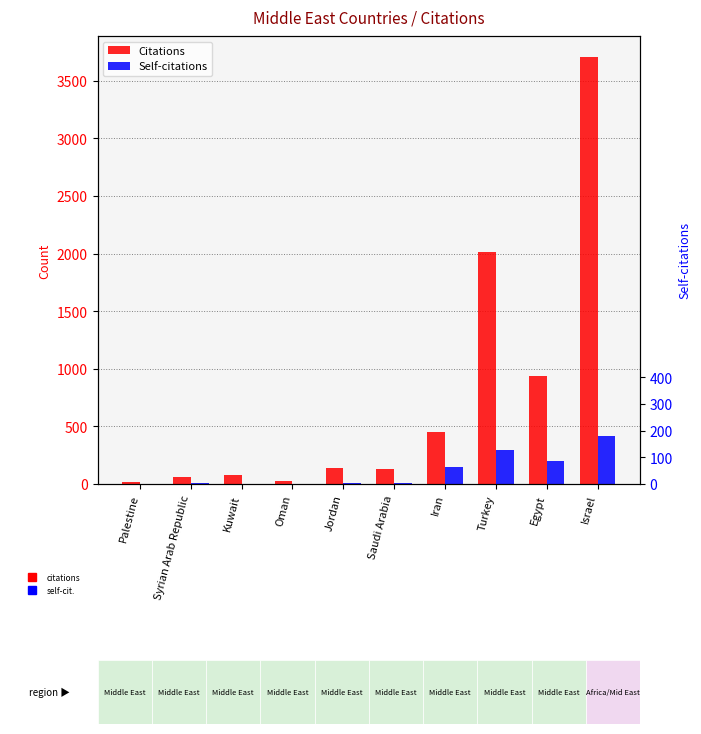

Is it true that Self-citations equals 11 at Jordan?

False